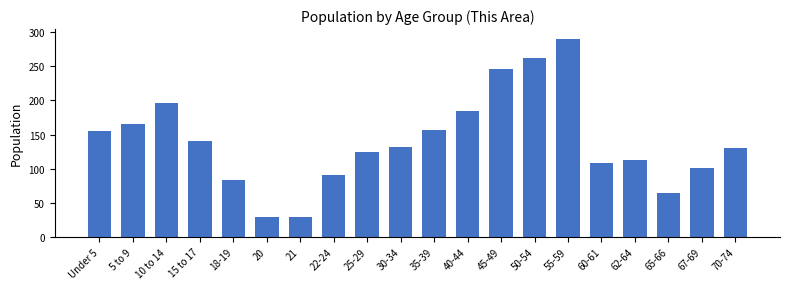

The value at 15 to 17 is 67. True or false?

False